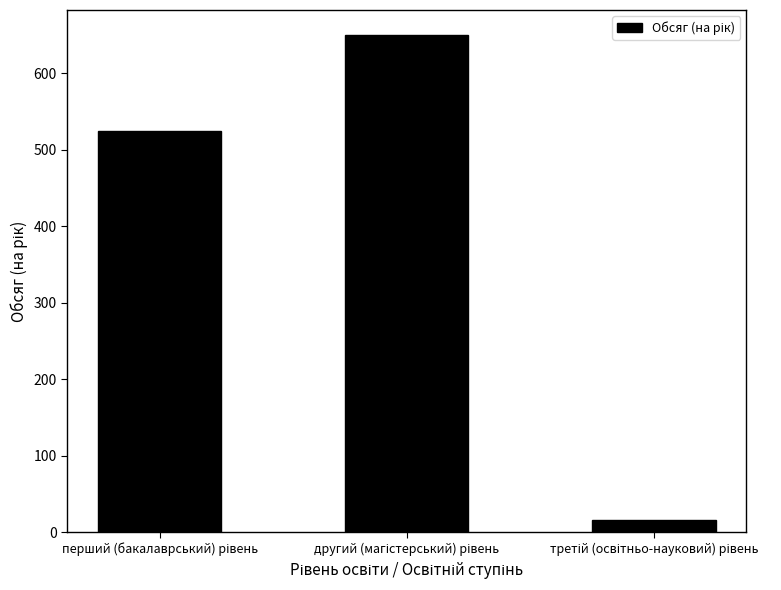

What is the sum of all values?

1191